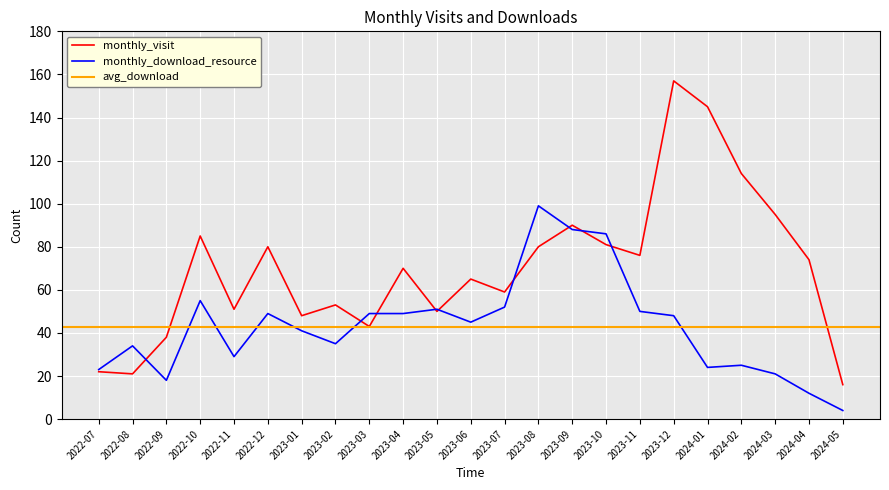

What is the difference between the monthly_visit values at 2023-03 and 2024-03?

52